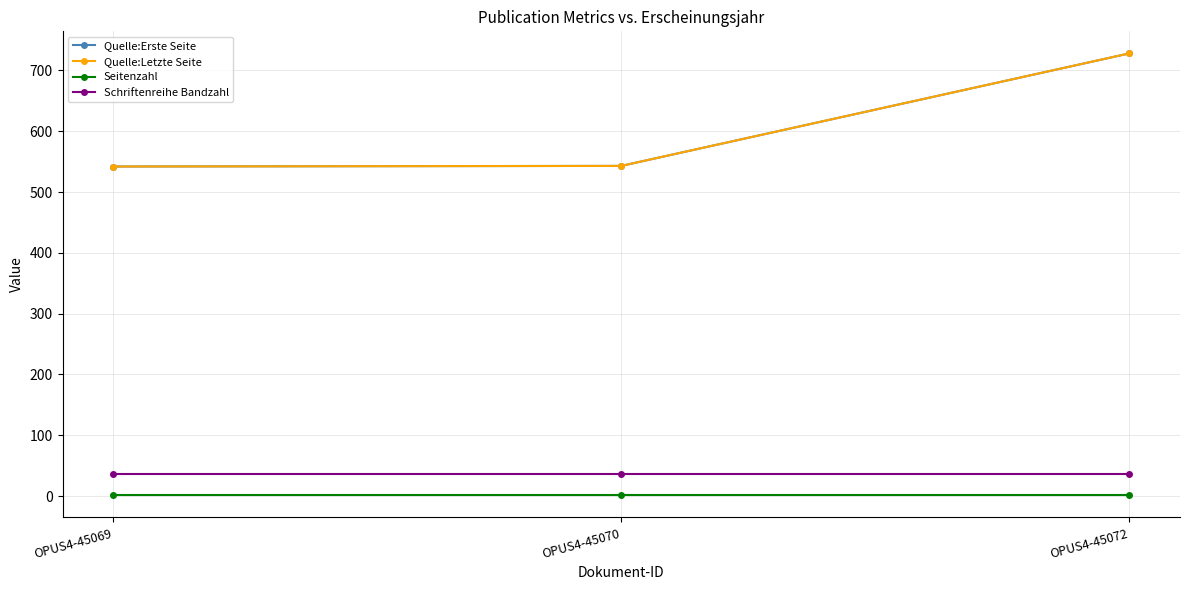

Is this an area chart (filled region under the line)?

No